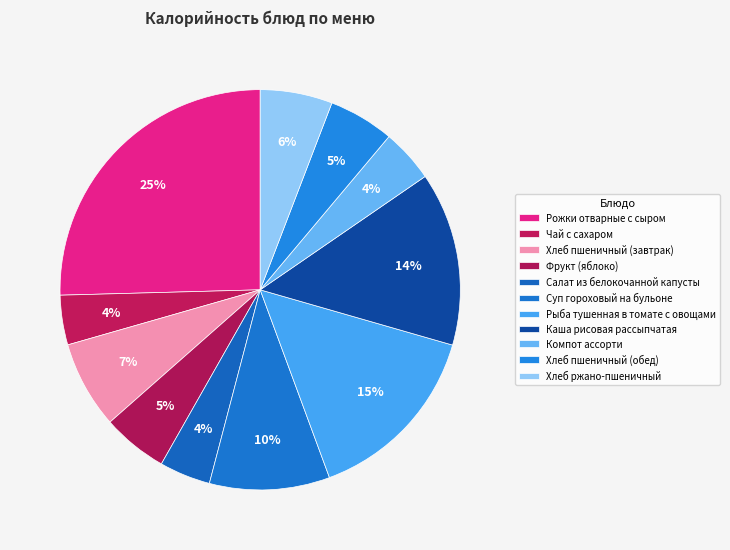

Rank the categories by value from highest to lowest.

Рожки отварные с сыром, Рыба тушенная в томате с овощами, Каша рисовая рассыпчатая, Суп гороховый на бульоне, Хлеб пшеничный (завтрак), Хлеб ржано-пшеничный, Фрукт (яблоко), Хлеб пшеничный (обед), Компот ассорти, Салат из белокочанной капусты, Чай с сахаром